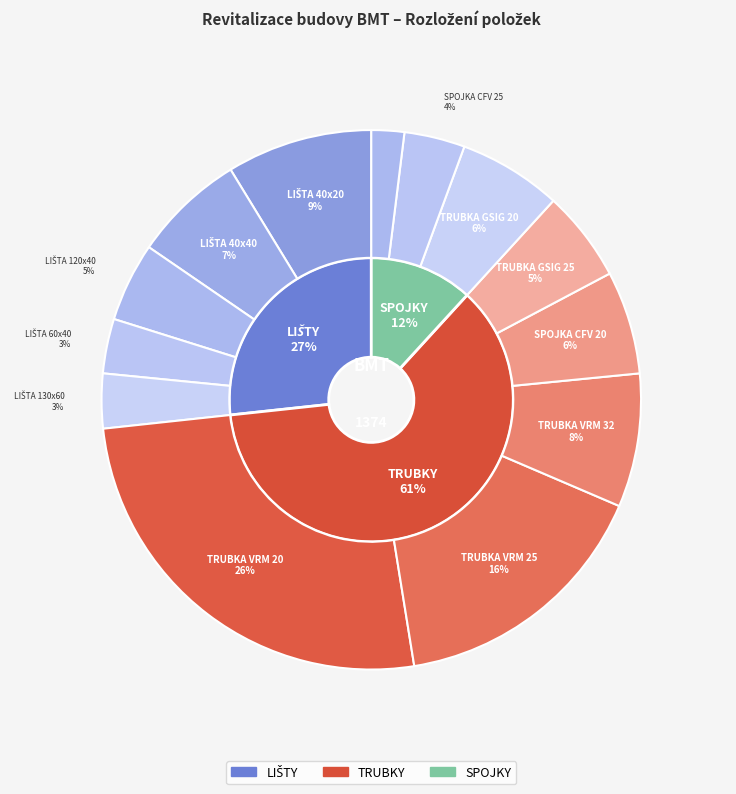

How many slices are in this pie chart?

13